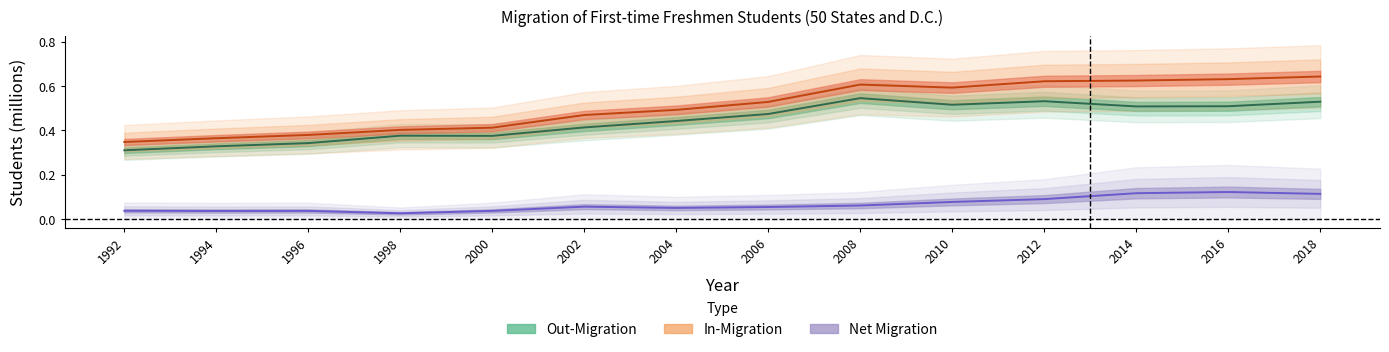

Reading left to right, list all the values displayed in this chart.

Out-Migration: 1992=0.3	1994=0.3	1996=0.3	1998=0.4	2000=0.4	2002=0.4	2004=0.4	2006=0.5	2008=0.5	2010=0.5	2012=0.5	2014=0.5	2016=0.5	2018=0.5
In-Migration: 1992=0.3	1994=0.4	1996=0.4	1998=0.4	2000=0.4	2002=0.5	2004=0.5	2006=0.5	2008=0.6	2010=0.6	2012=0.6	2014=0.6	2016=0.6	2018=0.6
Net: 1992=0.0	1994=0.0	1996=0.0	1998=0.0	2000=0.0	2002=0.1	2004=0.1	2006=0.1	2008=0.1	2010=0.1	2012=0.1	2014=0.1	2016=0.1	2018=0.1